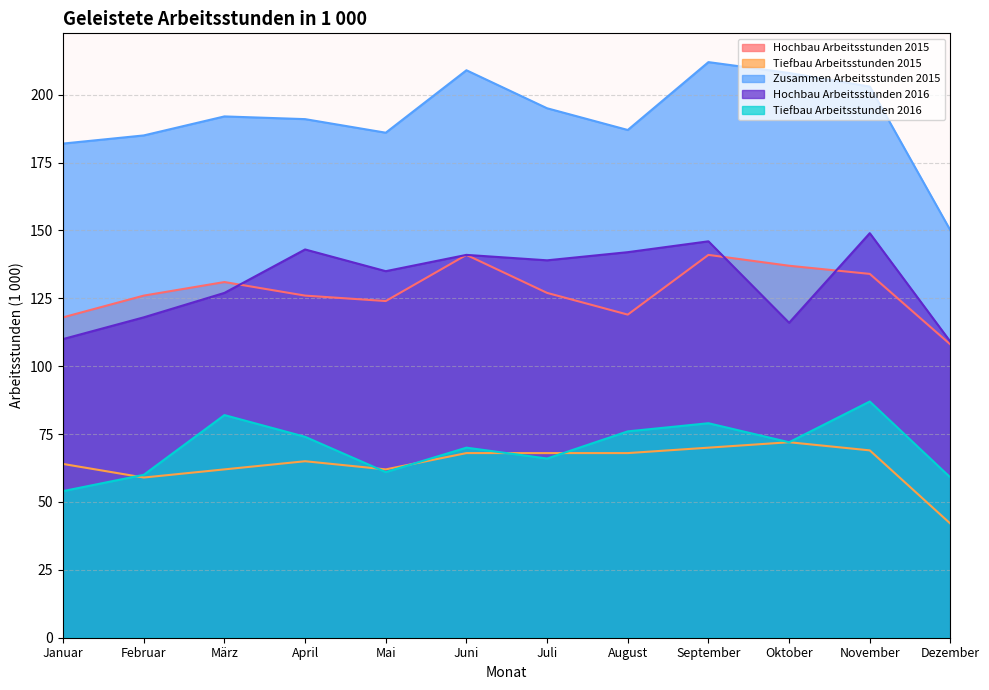

The value of Hochbau Arbeitsstunden 2015 at Juli is 221. True or false?

False